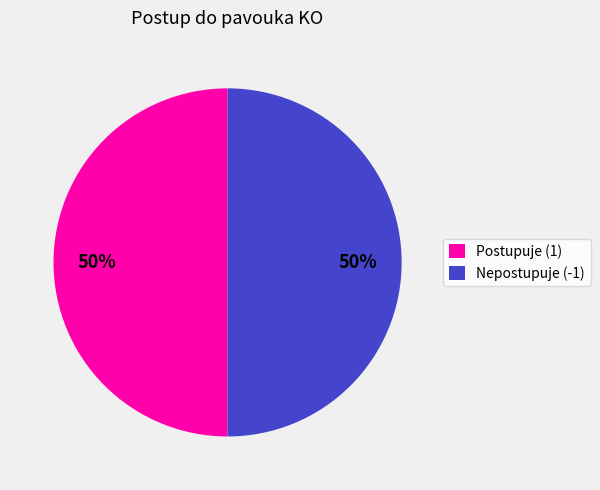

To the nearest percent, what percentage of the pie is Postupuje (1)?

50%